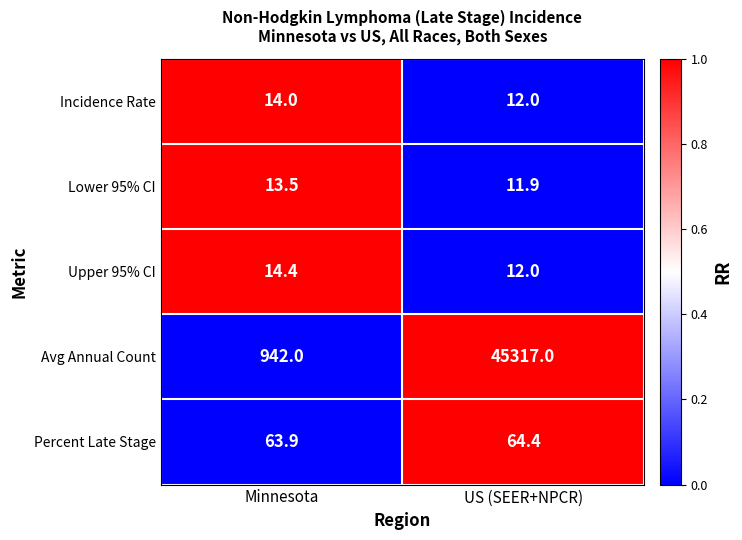

What is the average value of the Upper 95% CI series?

13.2